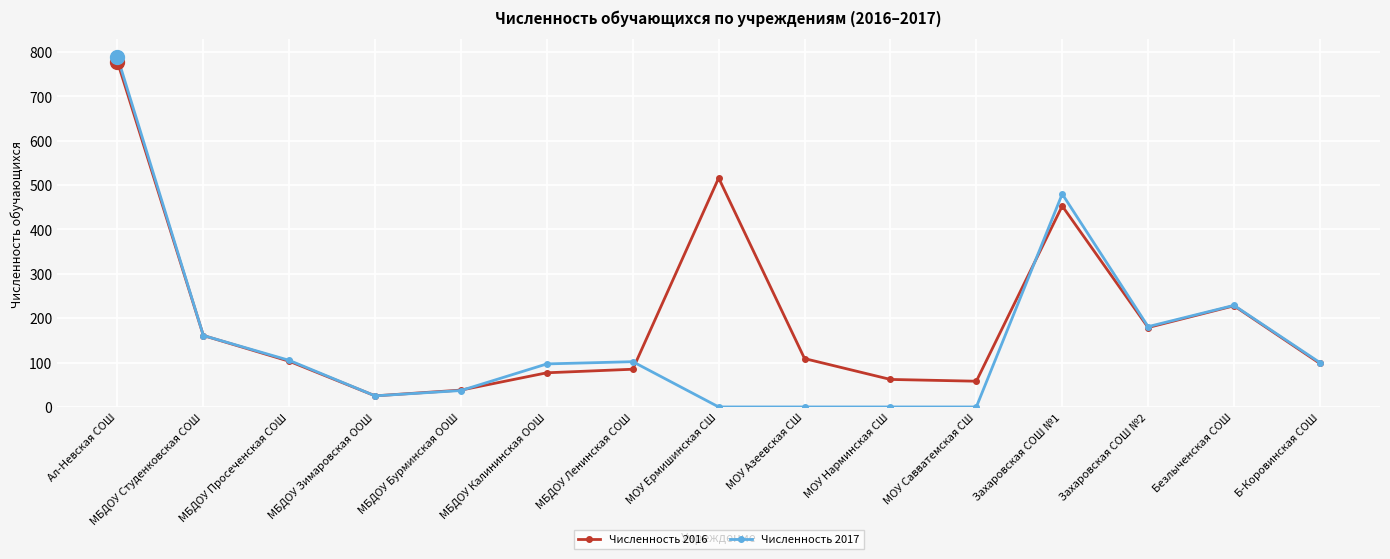

Where is the first local maximum for Численность 2016?

МОУ Ермишинская СШ